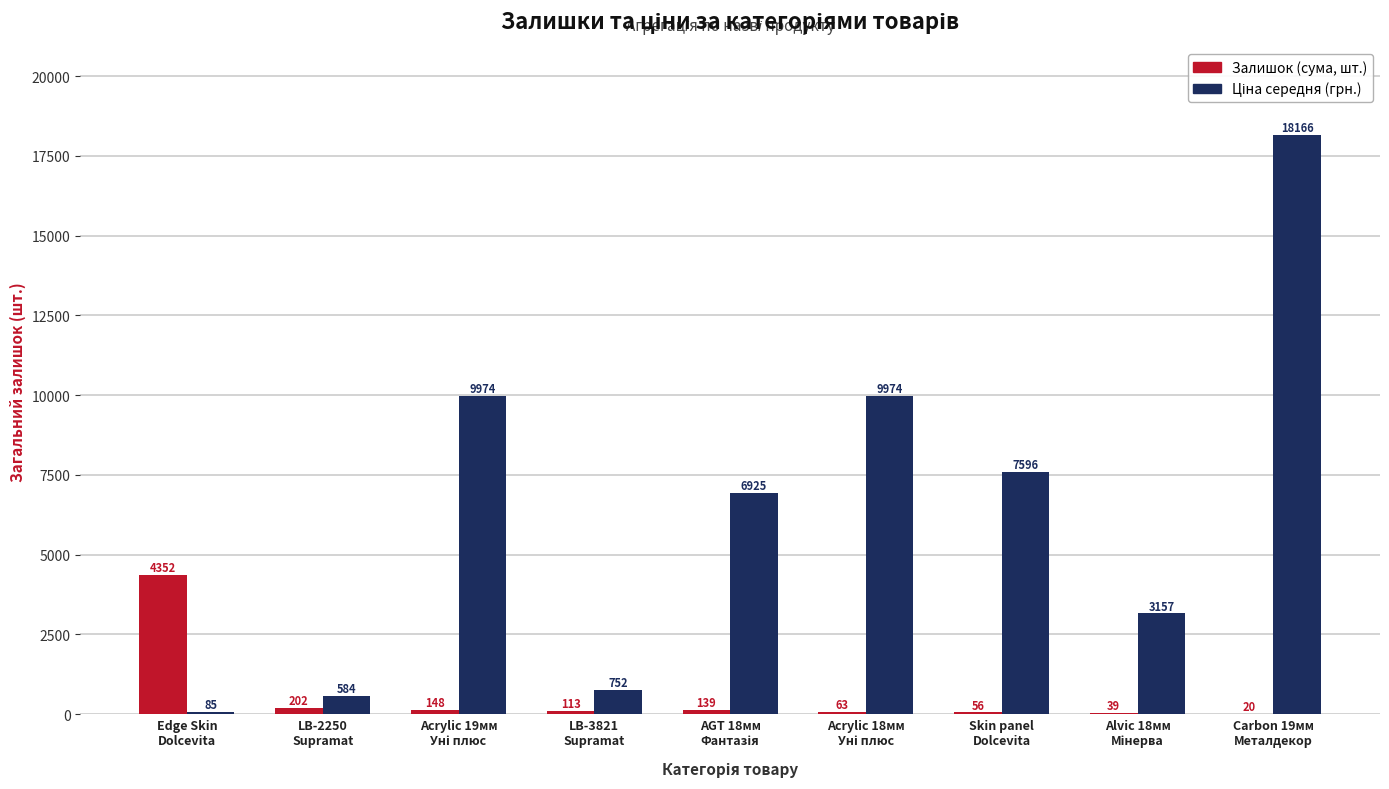

What is the greatest value displayed?

18166.4